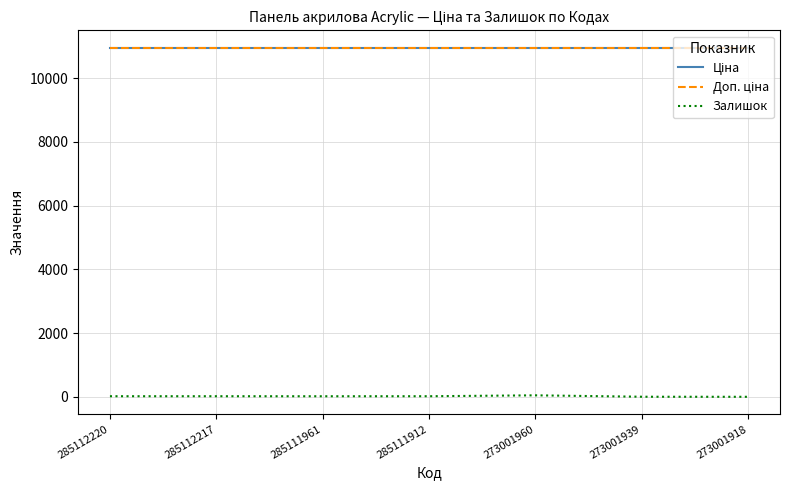

Is this an area chart (filled region under the line)?

No